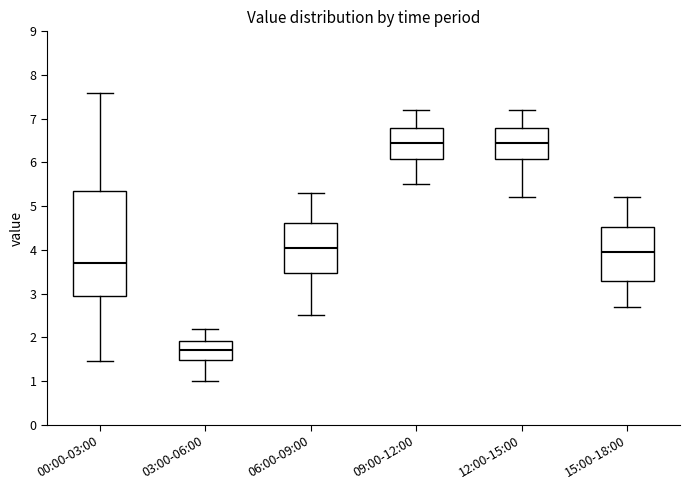

Where does the upper whisker of the box for 00:00-03:00 end on the y-axis? The values are not printed on the chart, so give them approximately, as read against the axis.

7.6